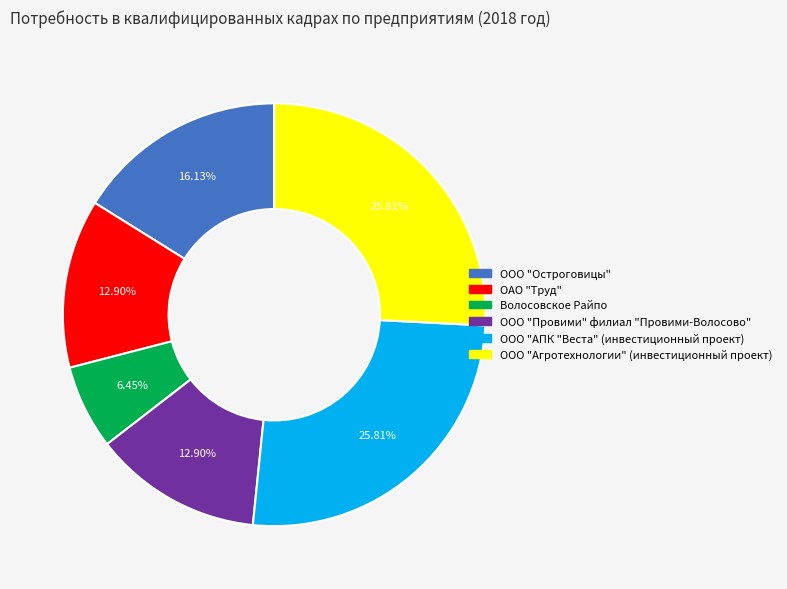

What percentage is the ООО "АПК "Веста" (инвестиционный проект) slice, to the nearest percent?

26%